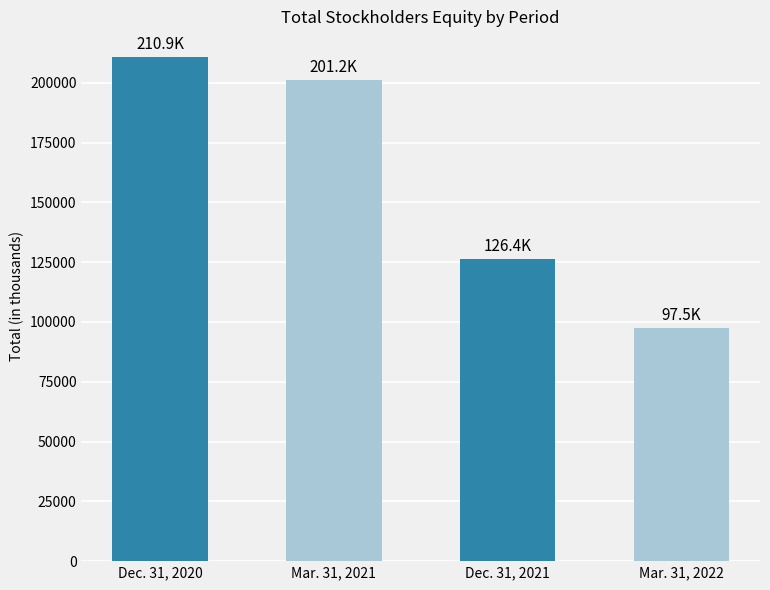

List the labels in order of value, smallest first.

Mar. 31, 2022, Dec. 31, 2021, Mar. 31, 2021, Dec. 31, 2020